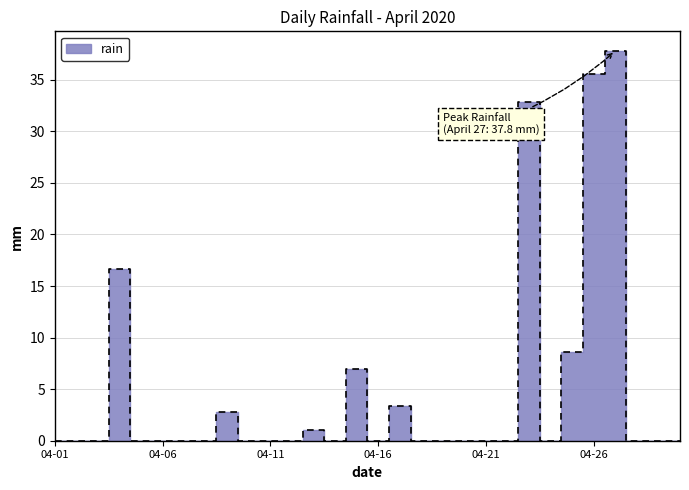

Where is the data nearest to the value 18?

2020-04-04